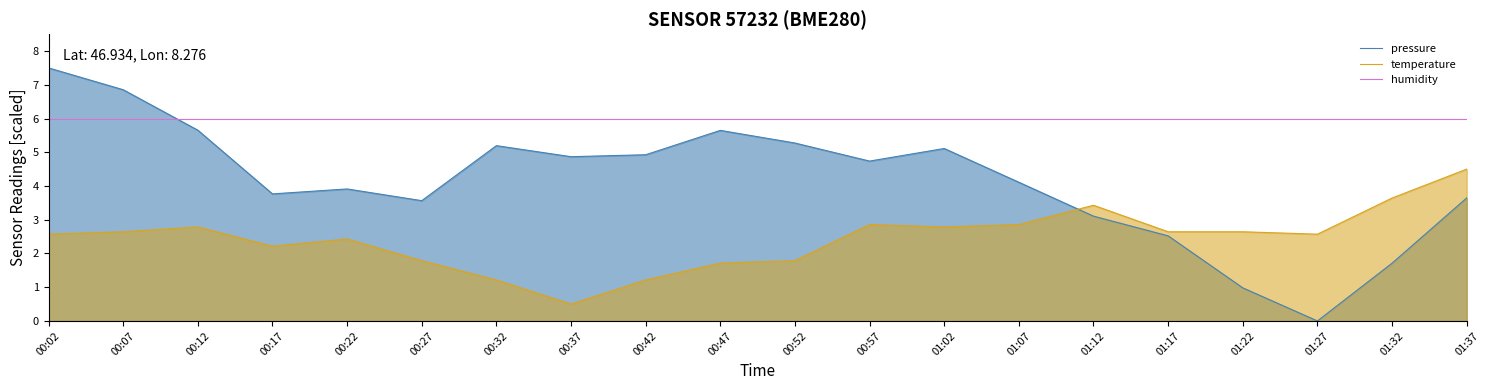

Between 00:57 and 01:17, which series saw the biggest shift?

pressure